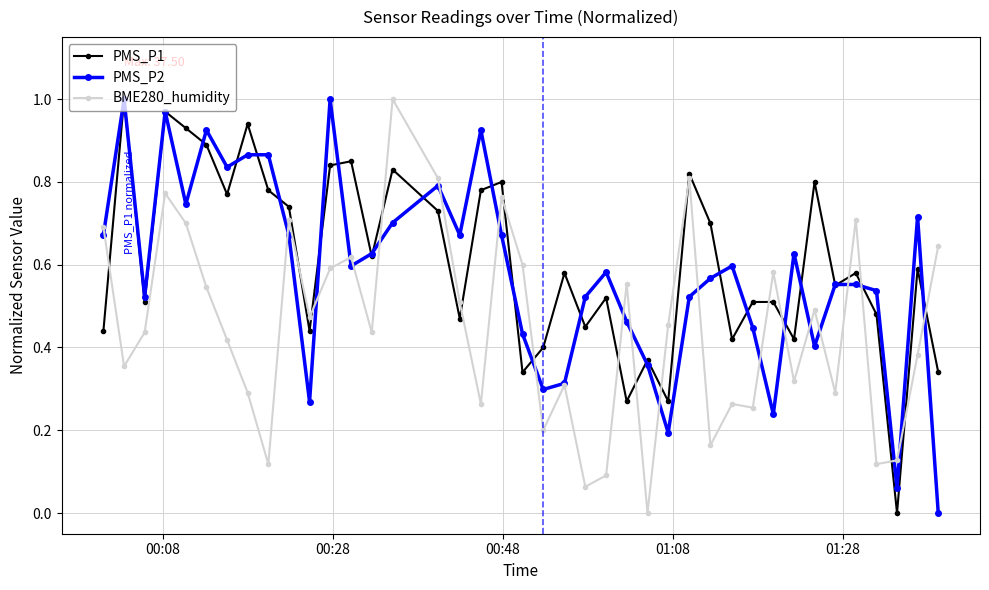

After their last crossing, which series has the higher values: PMS_P1 or BME280_humidity?

BME280_humidity